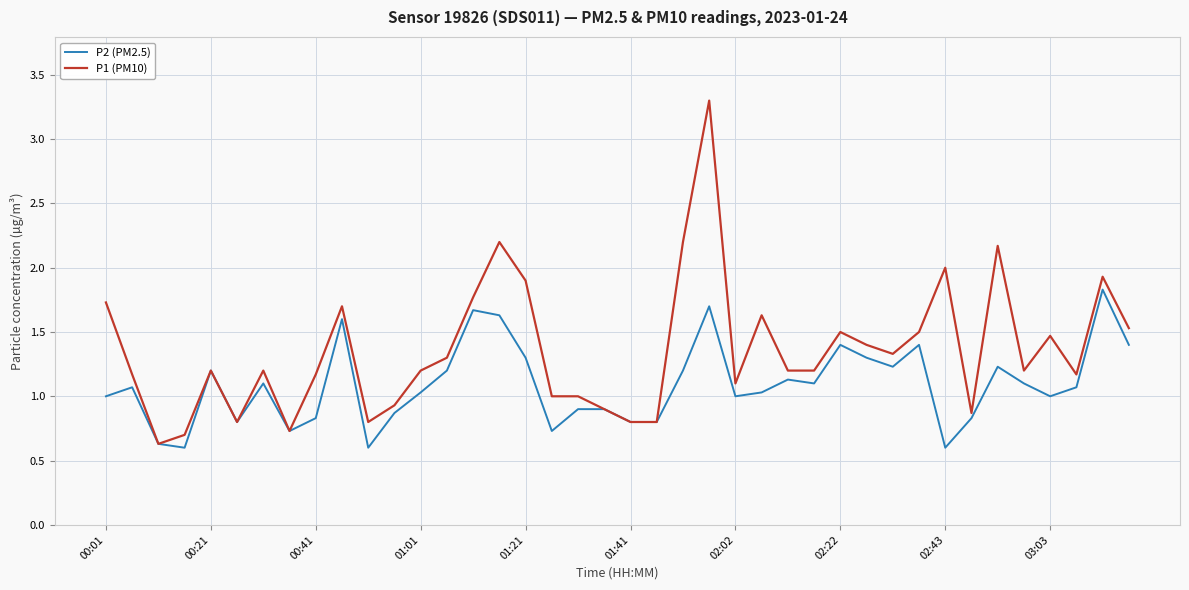

Which series has the widest spread of values?

P1 (PM10)